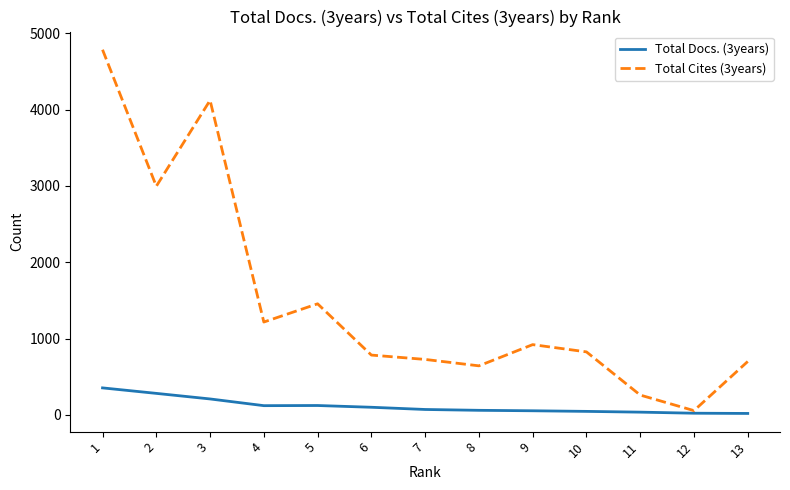

At how many categories does at least one series exceed 3863?

2